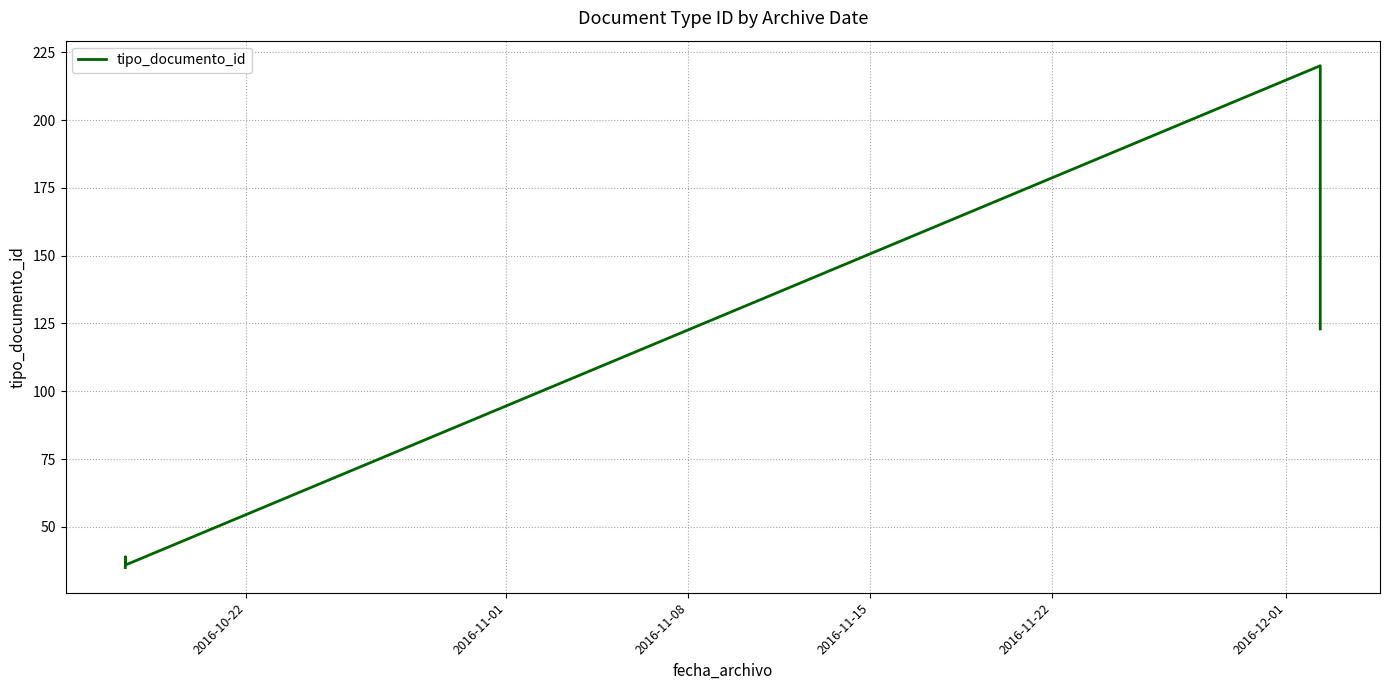

What is the difference between the second highest and second lowest values?

87